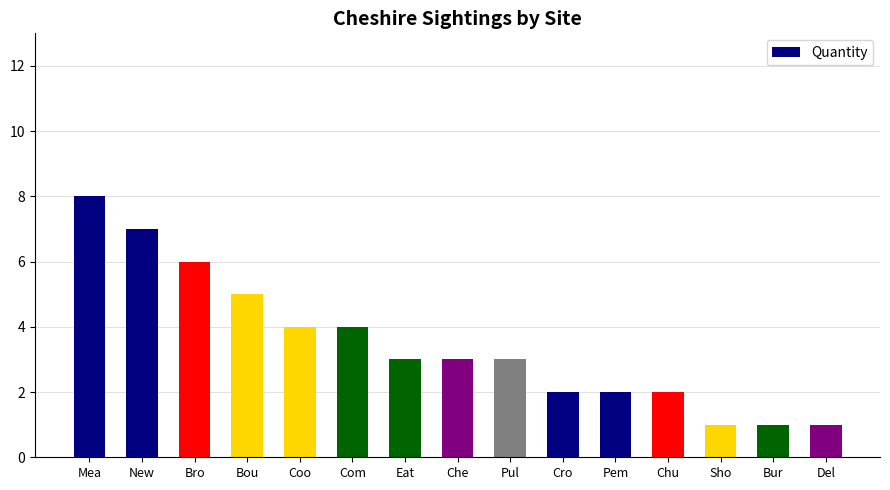

What is the average value?

3